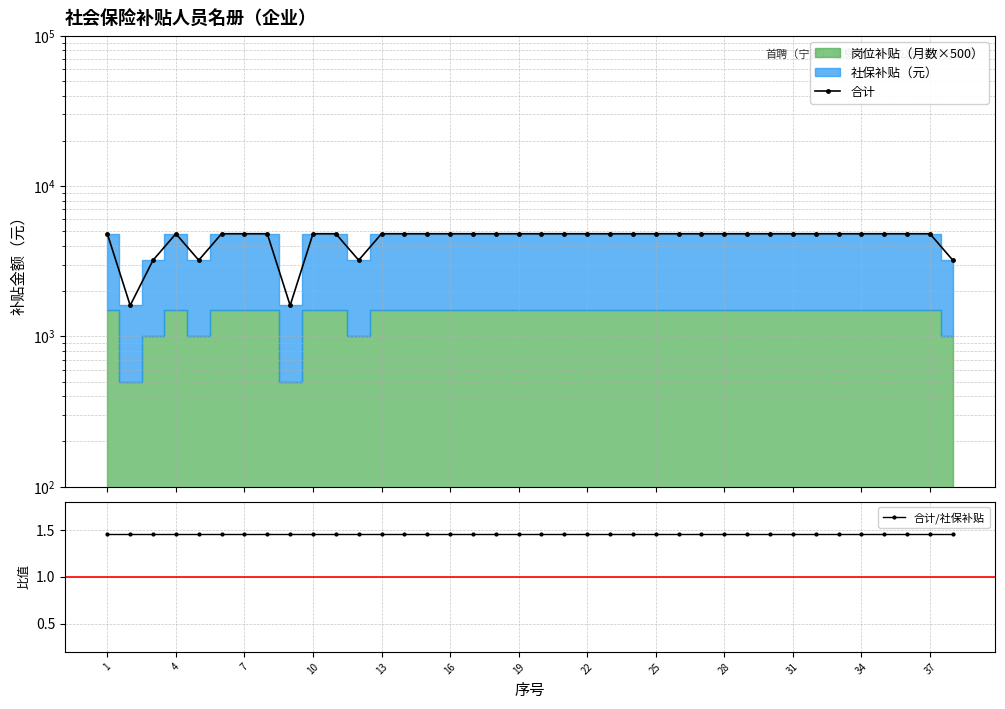

What is the difference between the maximum and minimum values in the 合计 series?

3213.3